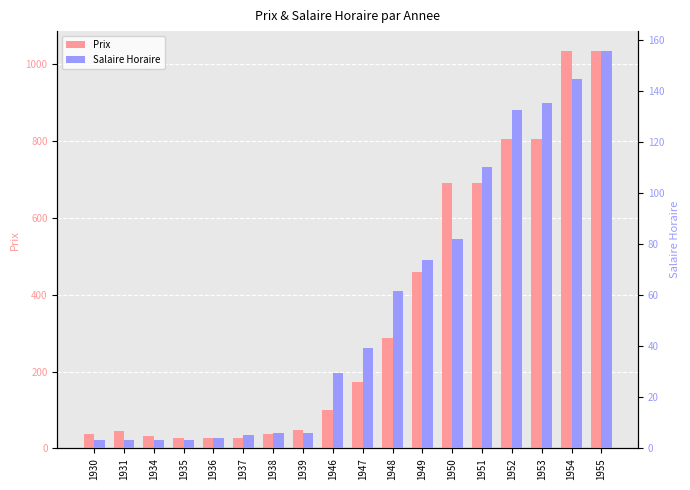

What is the value of the Salaire Horaire bar at the 16th from the left?

135.2